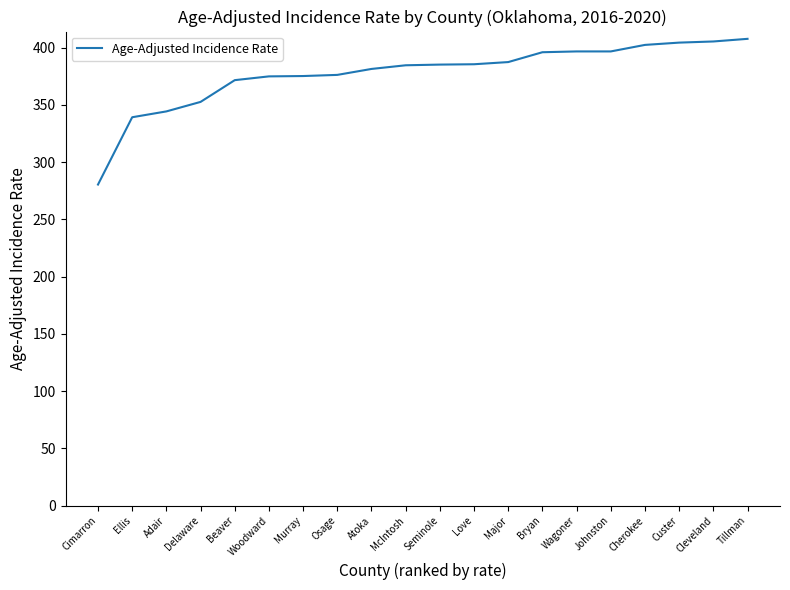

The value at Osage is 633.0. True or false?

False